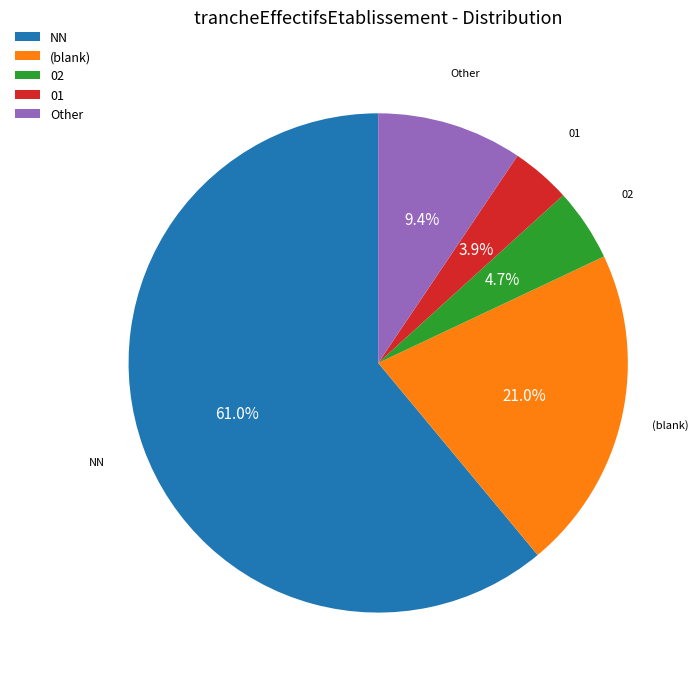

Rank the categories by value from highest to lowest.

NN, (blank), Other, 02, 01